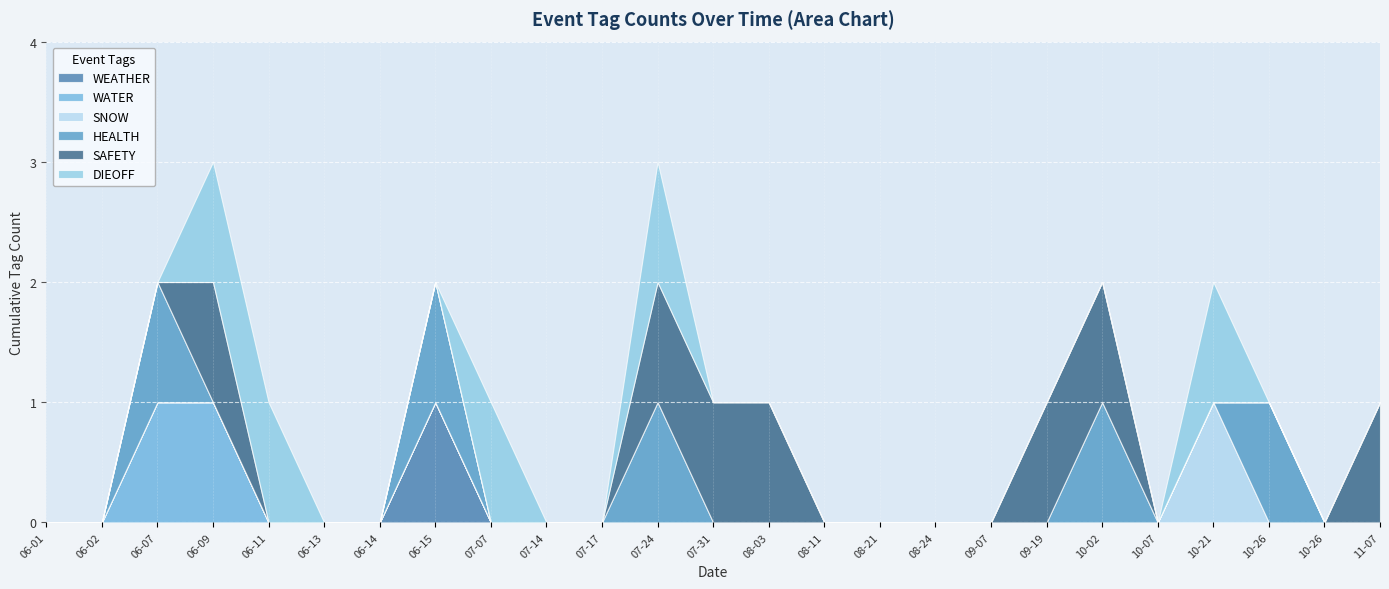

How many interior local peaks does the SAFETY series have?

1